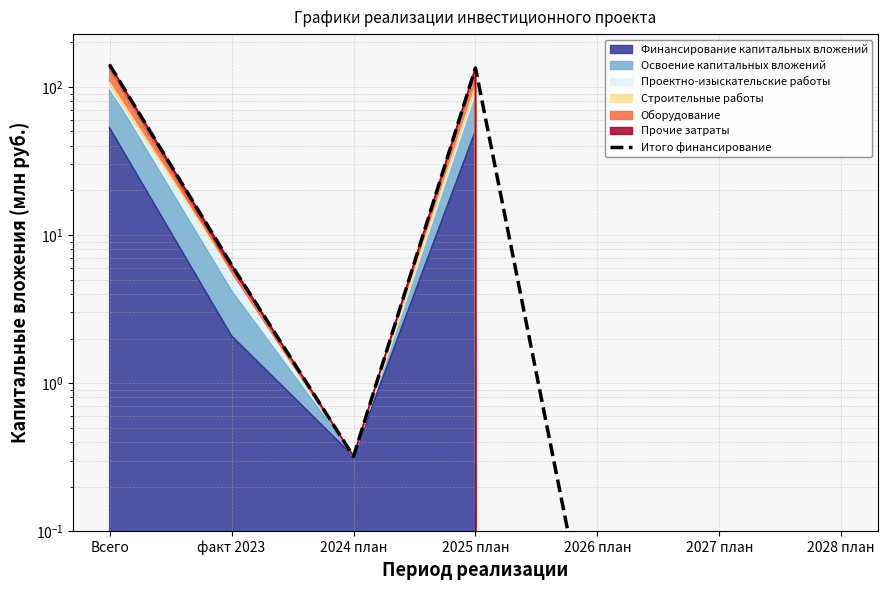

Which category has the highest value across all series?

Всего